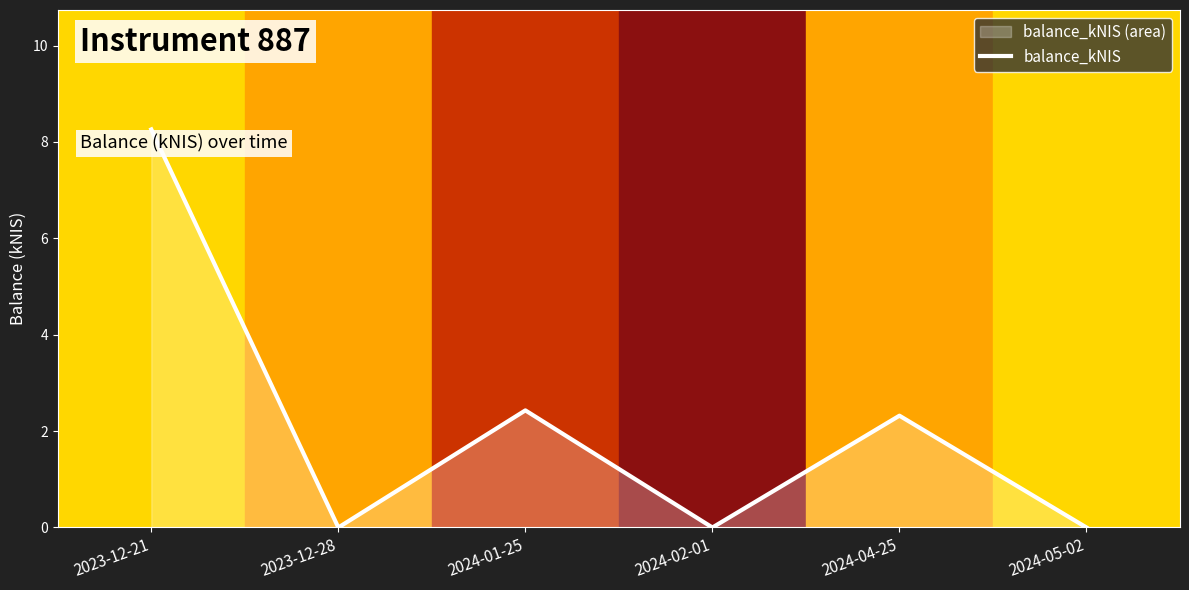

Does the chart have visible grid lines?

No